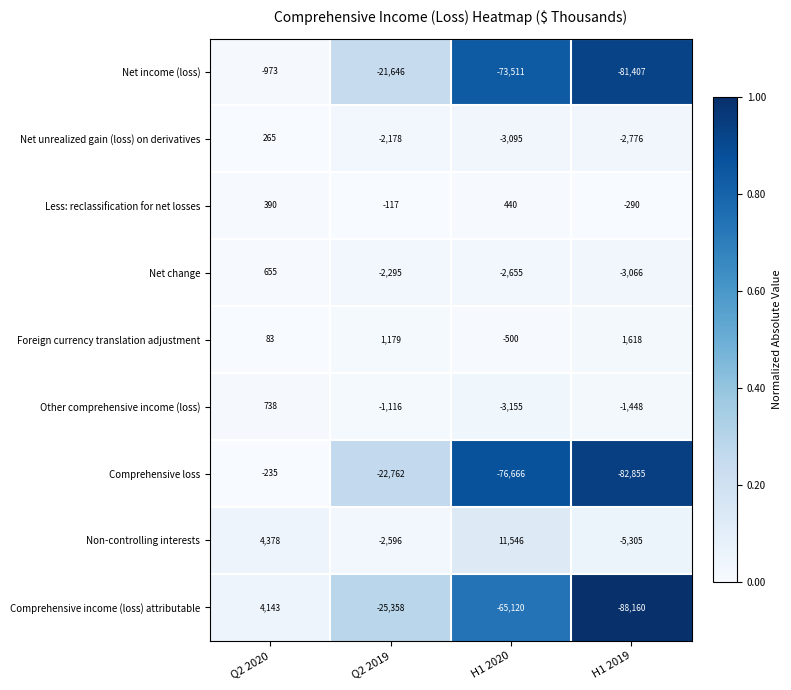

What is the greatest value displayed?

11546